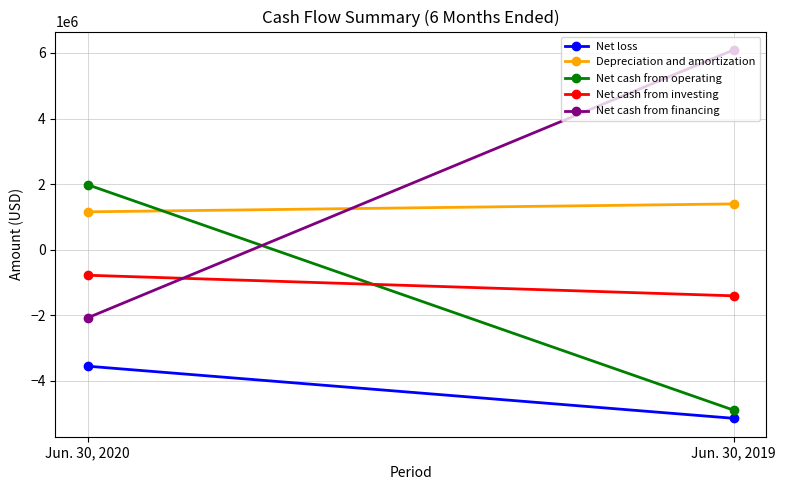

Is the value of Net cash from operating at Jun. 30, 2020 greater than the value of Net loss at Jun. 30, 2019?

Yes